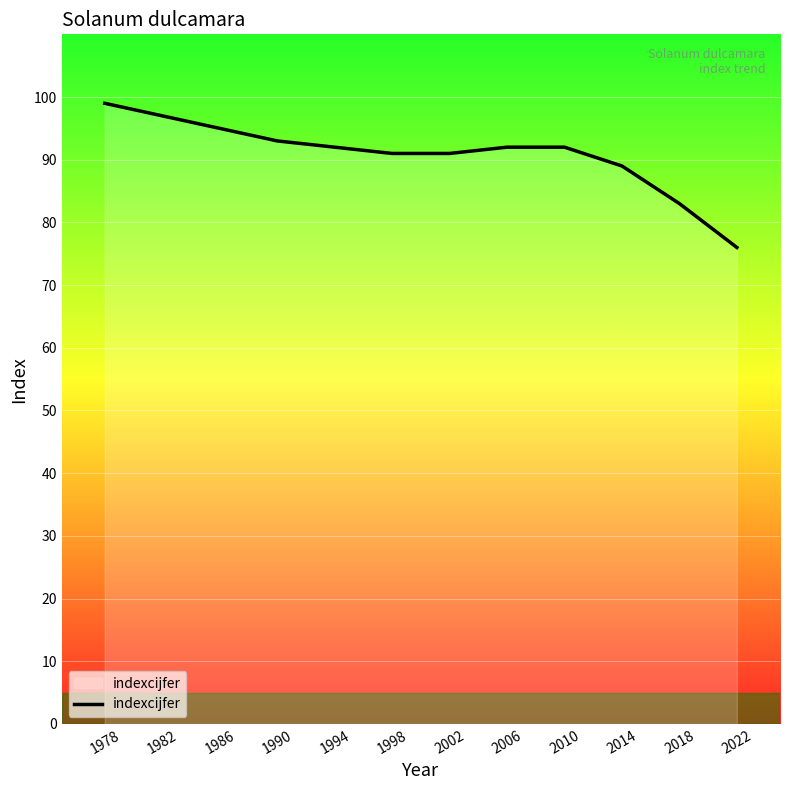

The value at 1990 is 46. True or false?

False